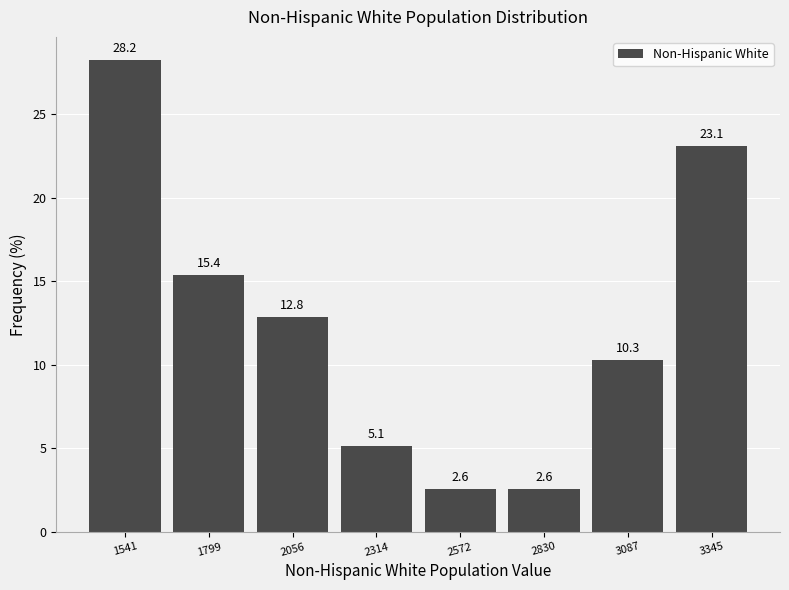

Reading left to right, extract all data points from this chart.

28.2	15.4	12.8	5.1	2.6	2.6	10.3	23.1